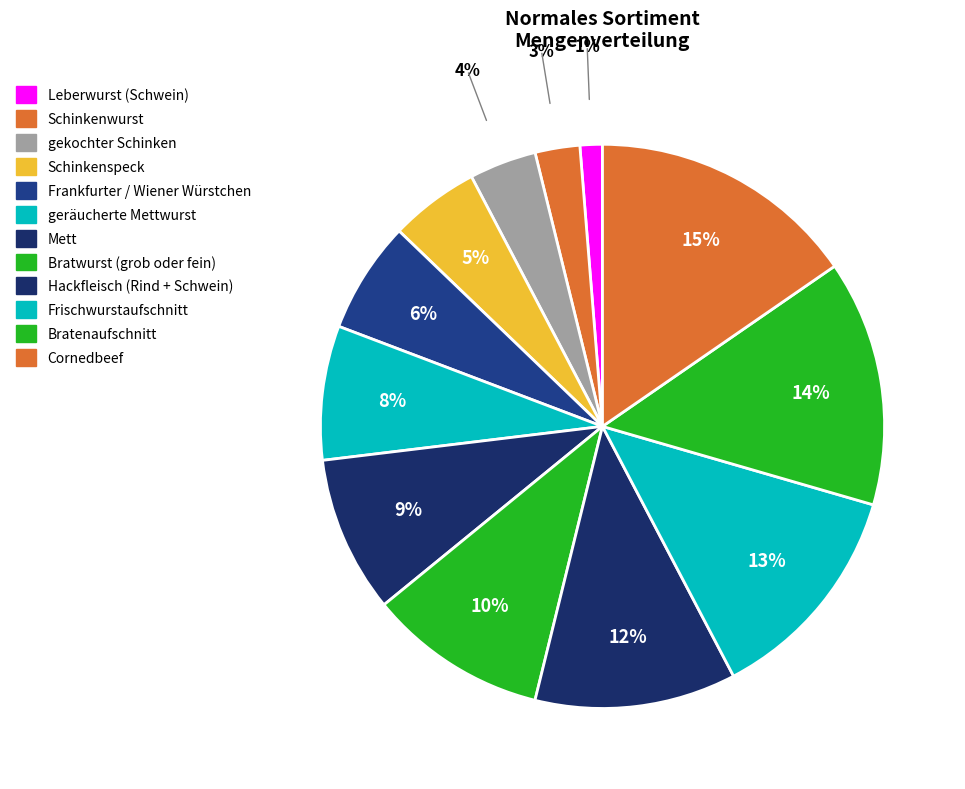

How many segments does this pie chart have?

12